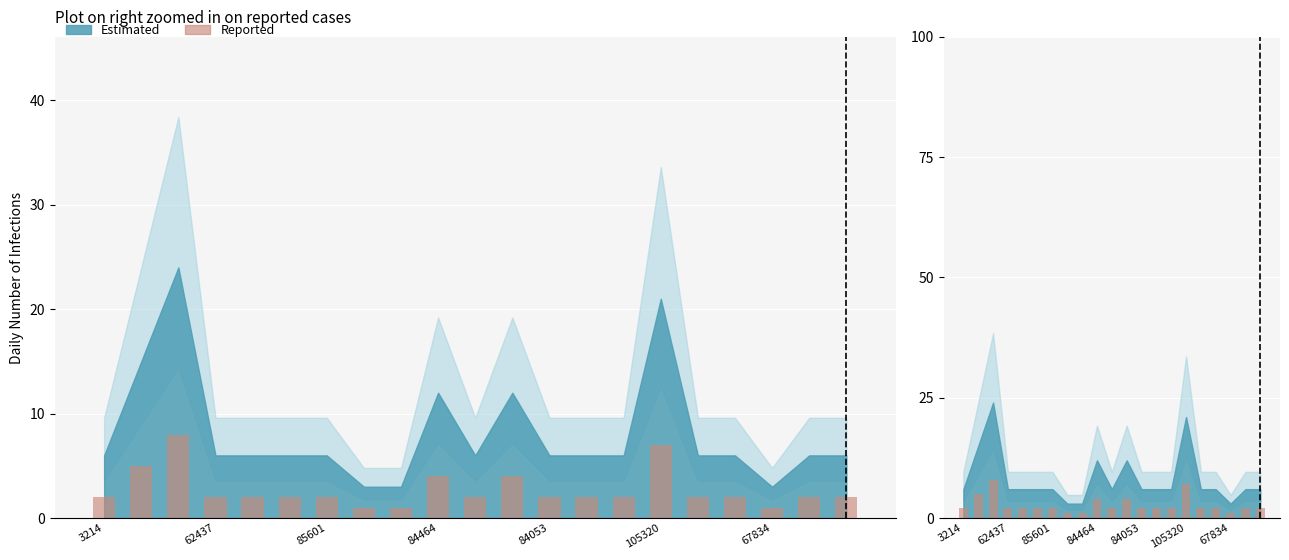

What is the sum of all values?

57